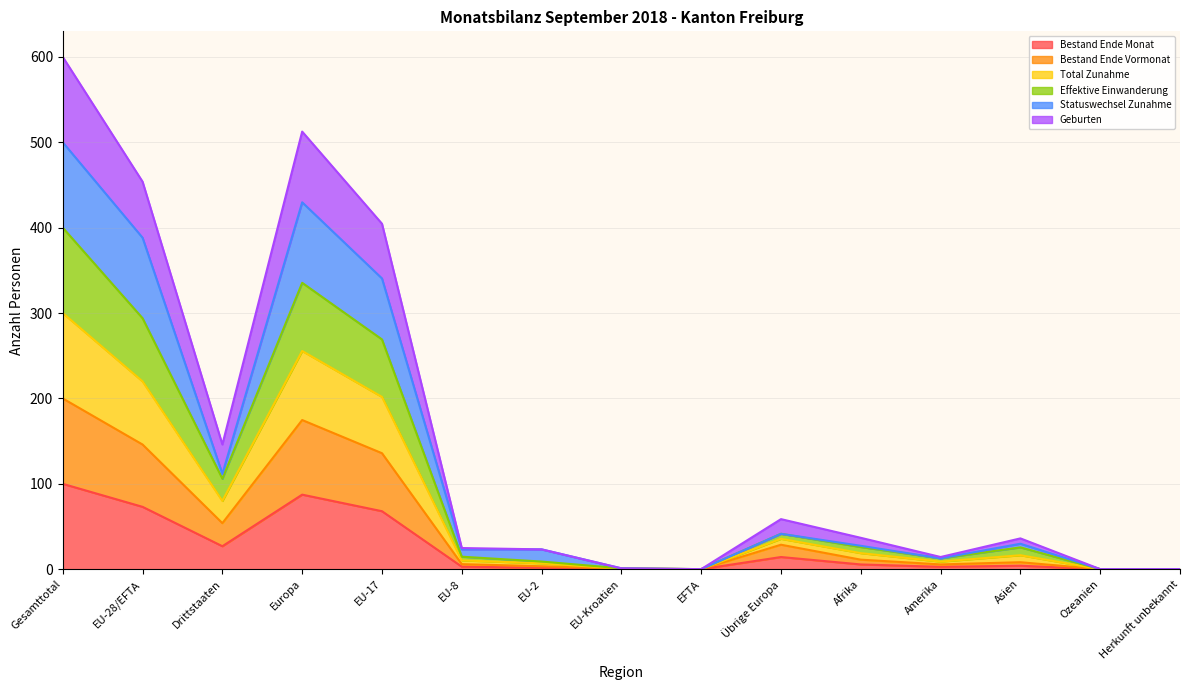

Where is the first local minimum for Bestand Ende Vormonat?

Drittstaaten